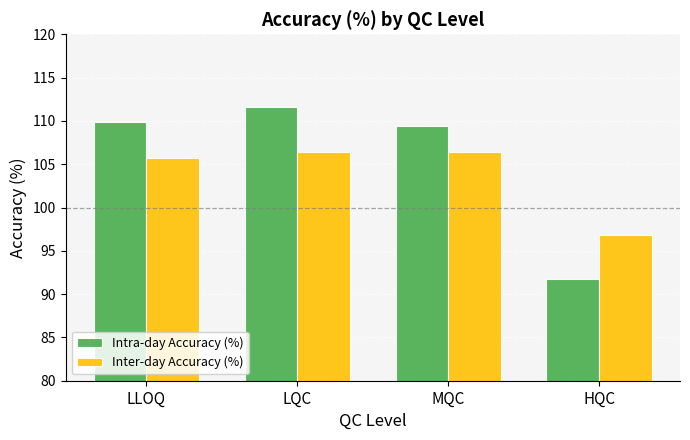

What is the smallest value displayed?

91.7